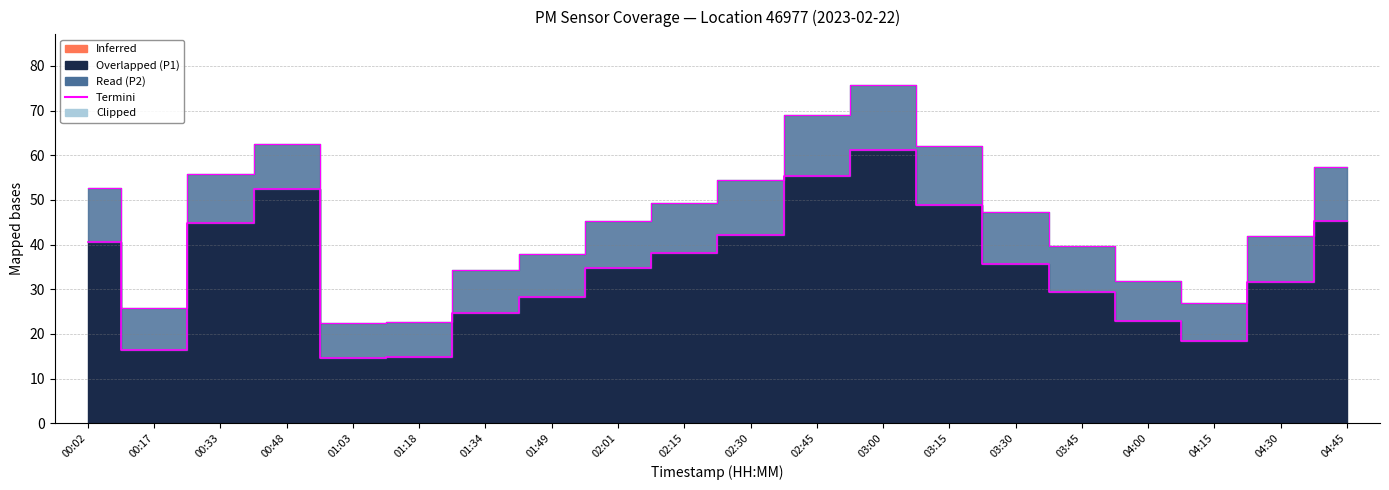

What is the total value across all series at 00:17?

42.0